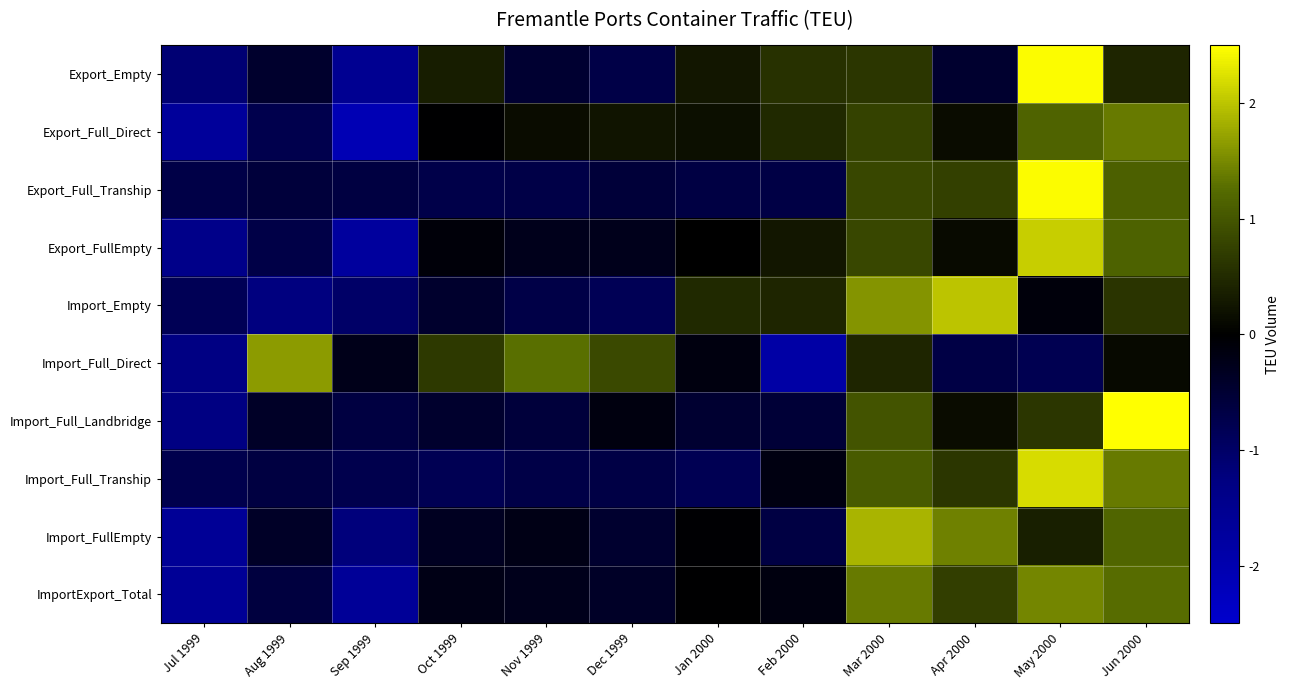

Reading left to right, extract all data points from this chart.

Export_Empty: Jul 1999=-1.1	Aug 1999=-0.4	Sep 1999=-1.5	Oct 1999=0.3	Nov 1999=-0.5	Dec 1999=-0.7	Jan 2000=0.3	Feb 2000=0.6	Mar 2000=0.6	Apr 2000=-0.5	May 2000=2.5	Jun 2000=0.4
Export_Full_Direct: Jul 1999=-1.7	Aug 1999=-0.8	Sep 1999=-2.1	Oct 1999=-0.0	Nov 1999=0.1	Dec 1999=0.2	Jan 2000=0.2	Feb 2000=0.5	Mar 2000=0.8	Apr 2000=0.1	May 2000=1.2	Jun 2000=1.4
Export_Full_Tranship: Jul 1999=-0.7	Aug 1999=-0.6	Sep 1999=-0.6	Oct 1999=-0.7	Nov 1999=-0.7	Dec 1999=-0.6	Jan 2000=-0.6	Feb 2000=-0.7	Mar 2000=0.8	Apr 2000=0.7	May 2000=2.5	Jun 2000=1.1
Export_FullEmpty: Jul 1999=-1.4	Aug 1999=-0.7	Sep 1999=-1.7	Oct 1999=-0.1	Nov 1999=-0.3	Dec 1999=-0.3	Jan 2000=0.0	Feb 2000=0.3	Mar 2000=0.8	Apr 2000=0.1	May 2000=2.1	Jun 2000=1.1
Import_Empty: Jul 1999=-0.8	Aug 1999=-1.2	Sep 1999=-1.0	Oct 1999=-0.4	Nov 1999=-0.7	Dec 1999=-0.8	Jan 2000=0.5	Feb 2000=0.4	Mar 2000=1.6	Apr 2000=2.0	May 2000=-0.1	Jun 2000=0.6
Import_Full_Direct: Jul 1999=-1.3	Aug 1999=1.7	Sep 1999=-0.2	Oct 1999=0.7	Nov 1999=1.3	Dec 1999=0.9	Jan 2000=-0.1	Feb 2000=-1.8	Mar 2000=0.4	Apr 2000=-0.7	May 2000=-0.8	Jun 2000=0.1
Import_Full_Landbridge: Jul 1999=-1.3	Aug 1999=-0.4	Sep 1999=-0.6	Oct 1999=-0.4	Nov 1999=-0.6	Dec 1999=-0.1	Jan 2000=-0.5	Feb 2000=-0.5	Mar 2000=1.0	Apr 2000=0.1	May 2000=0.6	Jun 2000=2.7
Import_Full_Tranship: Jul 1999=-0.7	Aug 1999=-0.6	Sep 1999=-0.7	Oct 1999=-0.8	Nov 1999=-0.7	Dec 1999=-0.7	Jan 2000=-0.8	Feb 2000=-0.2	Mar 2000=1.1	Apr 2000=0.6	May 2000=2.2	Jun 2000=1.4
Import_FullEmpty: Jul 1999=-1.6	Aug 1999=-0.4	Sep 1999=-1.2	Oct 1999=-0.3	Nov 1999=-0.2	Dec 1999=-0.5	Jan 2000=-0.0	Feb 2000=-0.7	Mar 2000=1.9	Apr 2000=1.4	May 2000=0.4	Jun 2000=1.2
ImportExport_Total: Jul 1999=-1.6	Aug 1999=-0.6	Sep 1999=-1.6	Oct 1999=-0.2	Nov 1999=-0.3	Dec 1999=-0.4	Jan 2000=-0.0	Feb 2000=-0.1	Mar 2000=1.4	Apr 2000=0.7	May 2000=1.5	Jun 2000=1.3